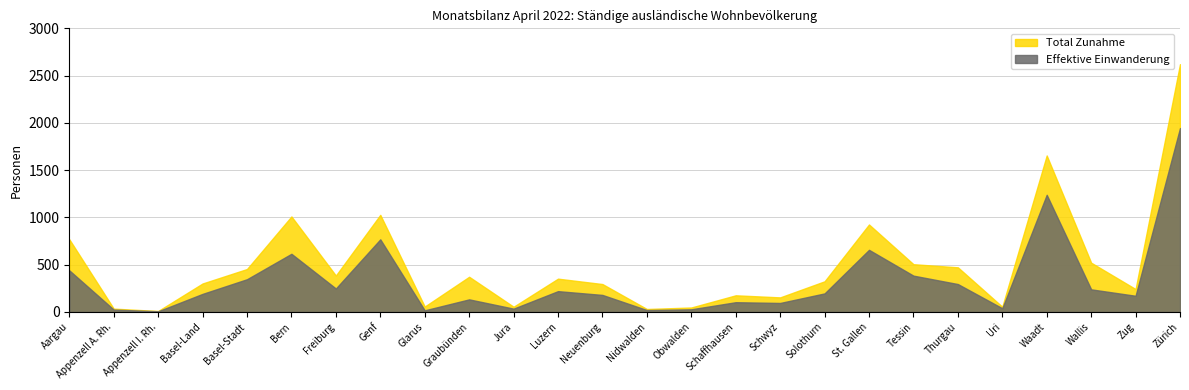

What is the difference between the Total Zunahme values at Basel-Stadt and Freiburg?

69